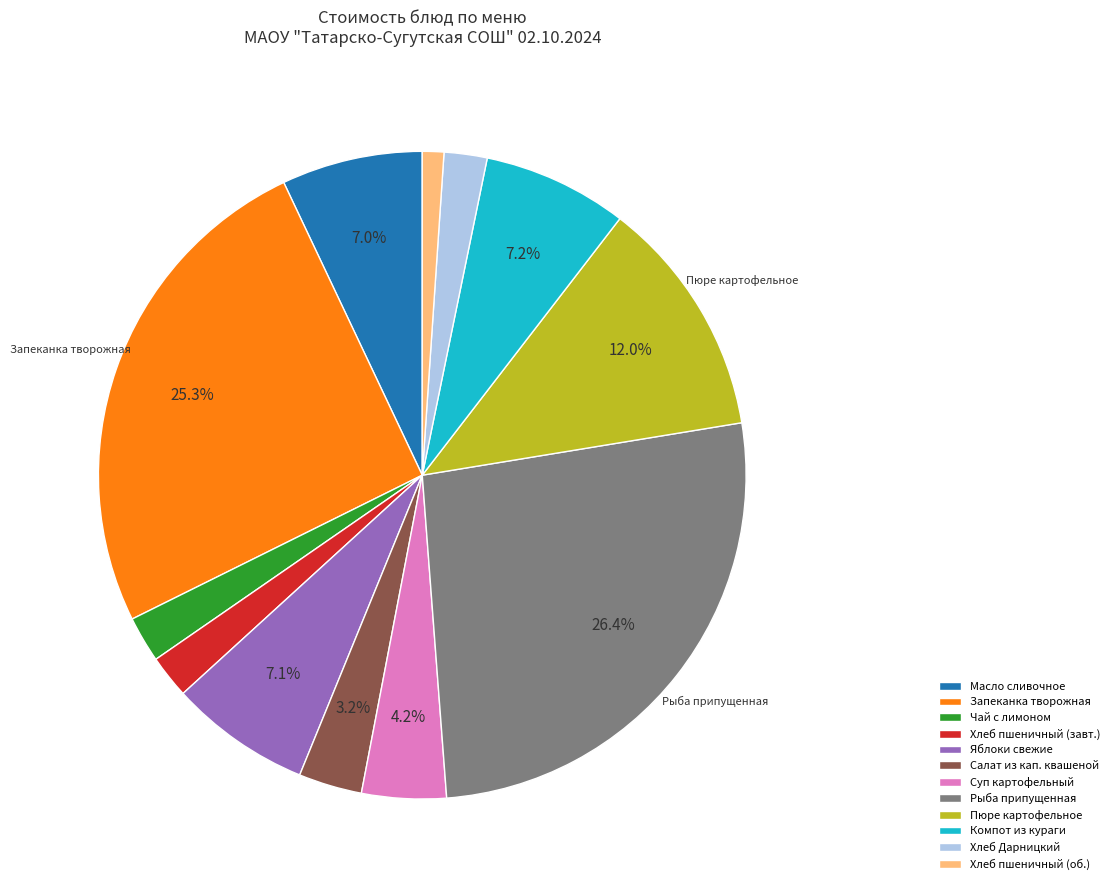

Does any single category account for the majority?

No